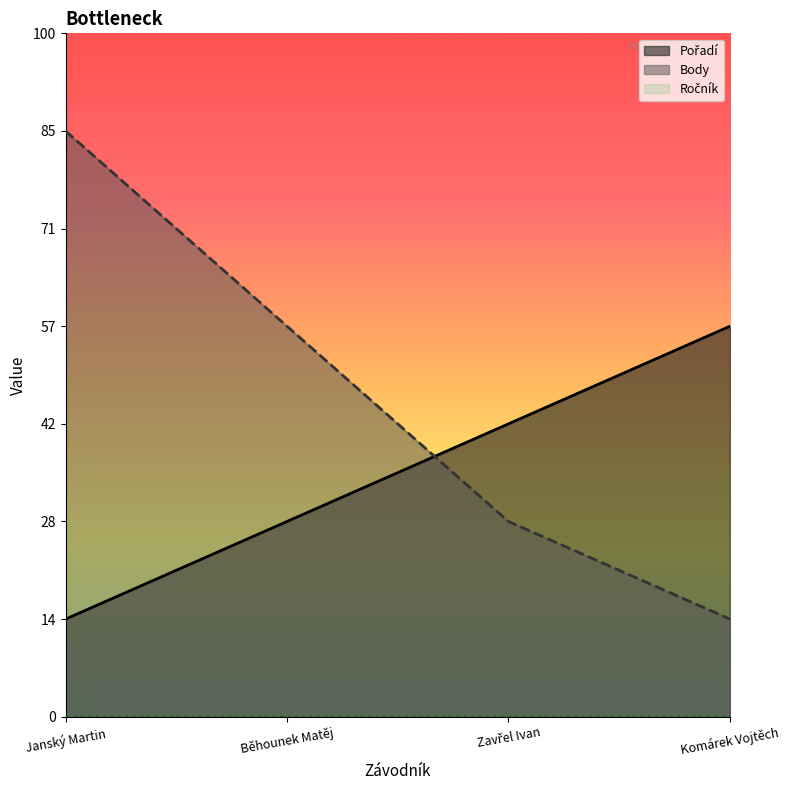

True or false: Pořadí has a value of 1 at Komárek Vojtěch.

False